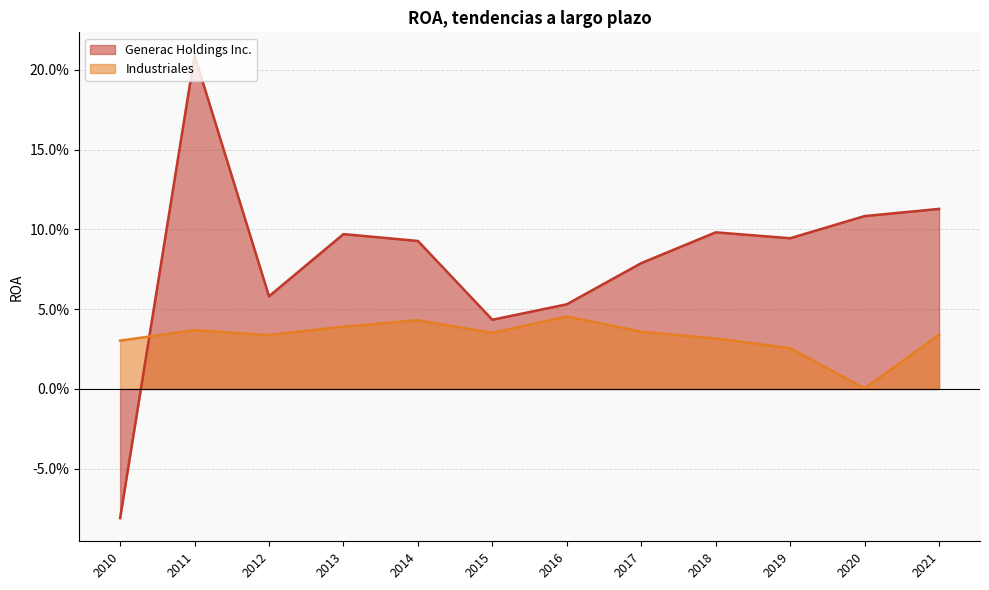

How many values in Generac Holdings Inc. are below zero?

1